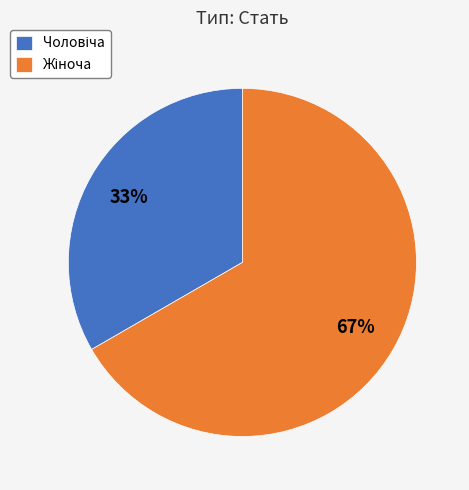

To the nearest percent, what is the average slice percentage?

50%